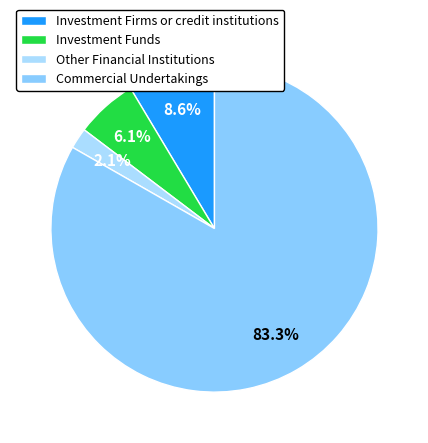

To the nearest percent, what portion does Other Financial Institutions represent?

2%